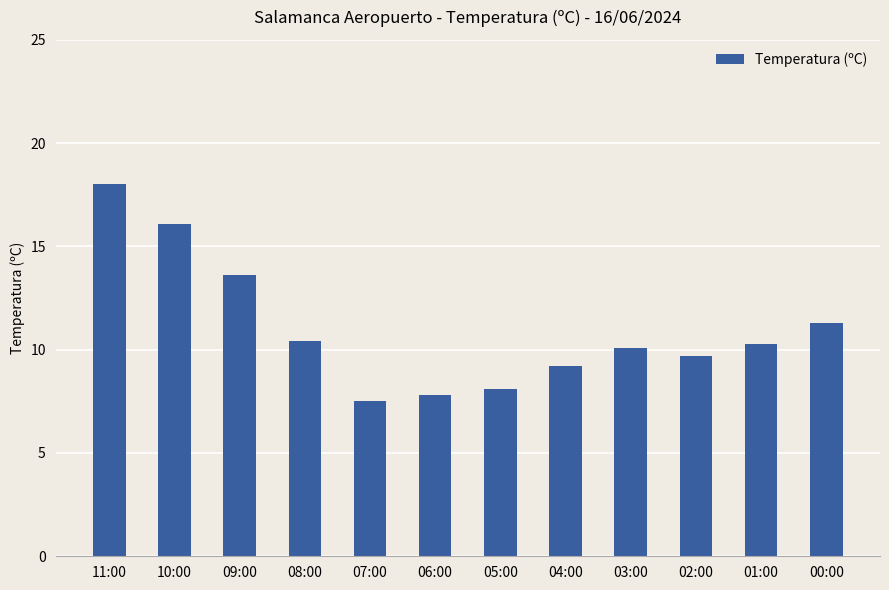

How many series are shown in this chart?

1